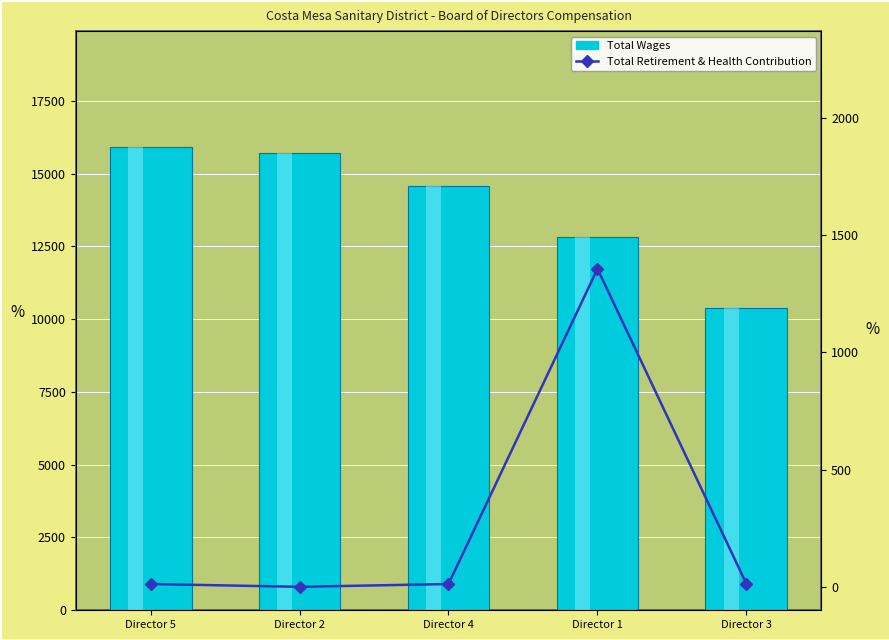

Which series changed the most between Director 1 and Director 3?

Total Wages